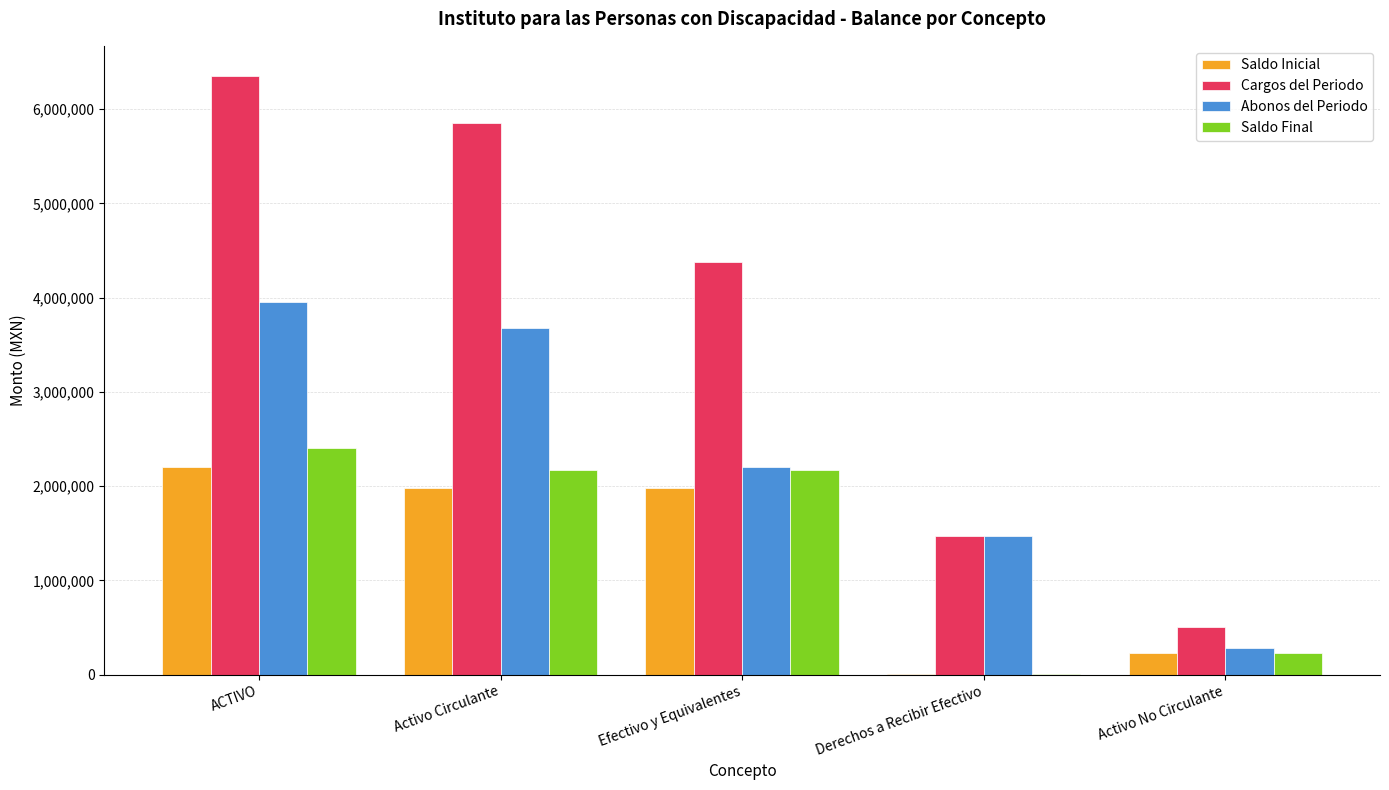

Is it true that Cargos del Periodo equals 504778.3 at Activo No Circulante?

True